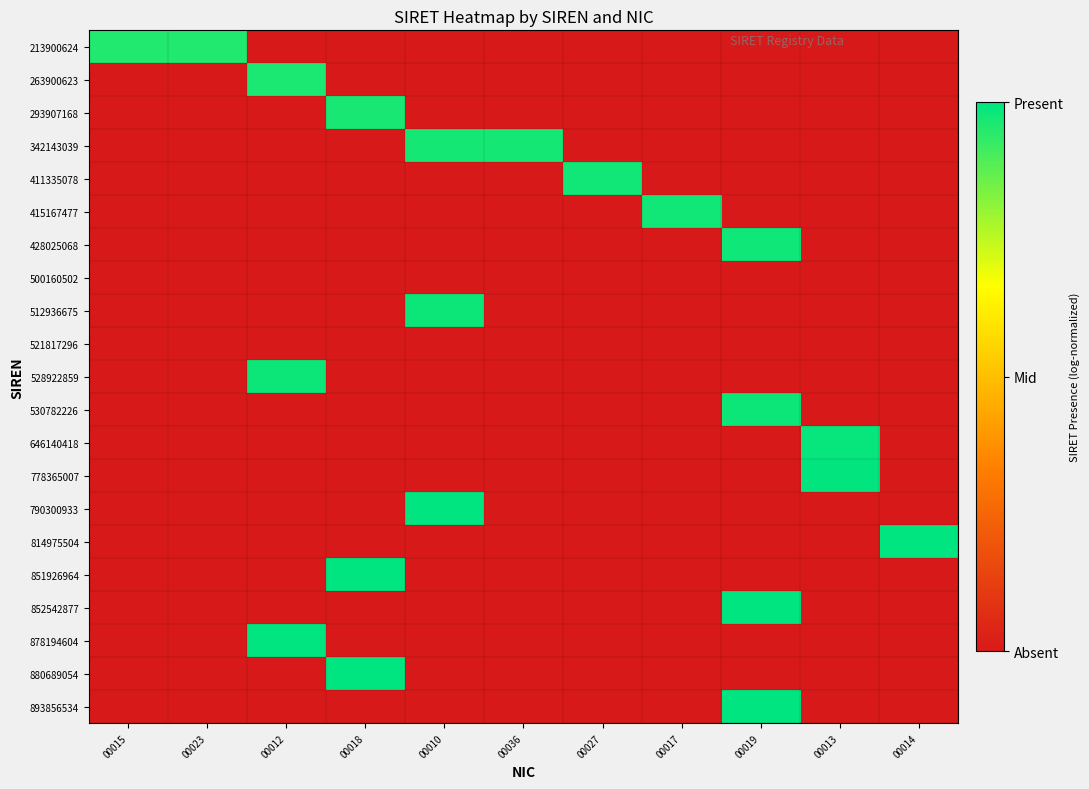

Which series changed the most between 00023 and 00019?

893856534